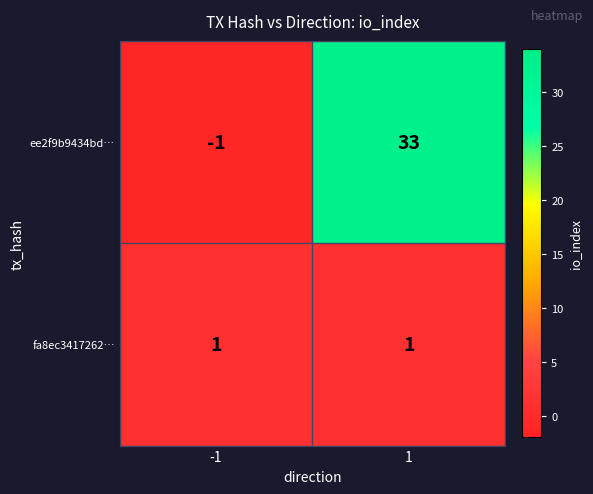

Which series has the widest spread of values?

ee2f9b9434bd…